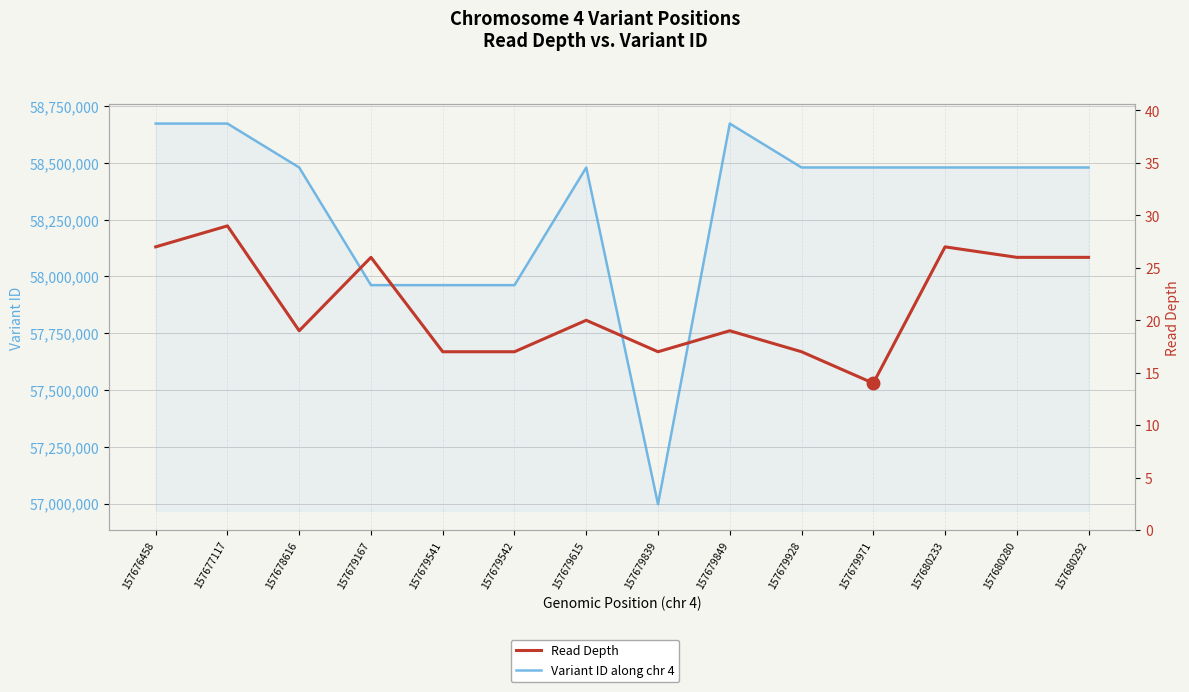

At which category does Variant ID along chr 4 reach its first local peak?

157677117